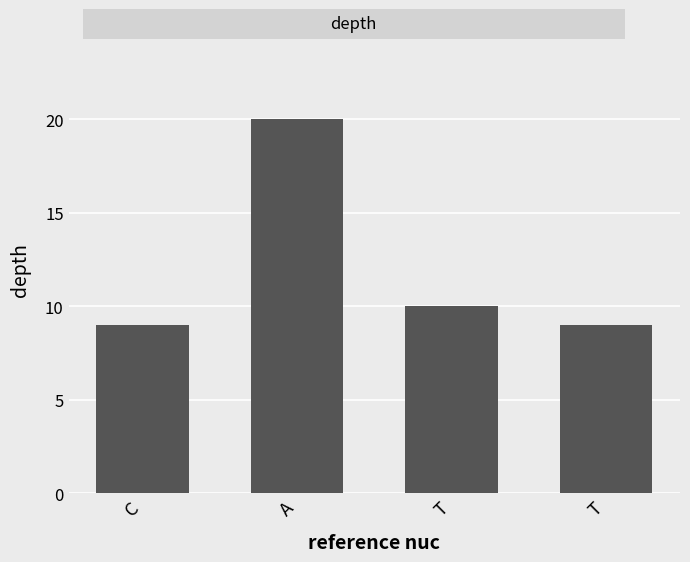

What is the average value?

12